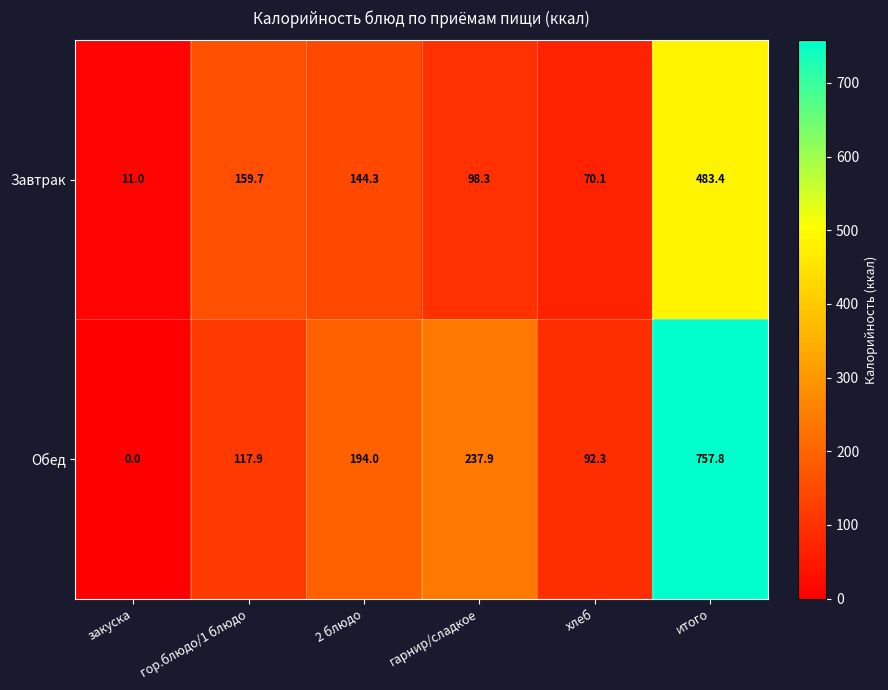

Which series has the largest total across all categories?

Обед